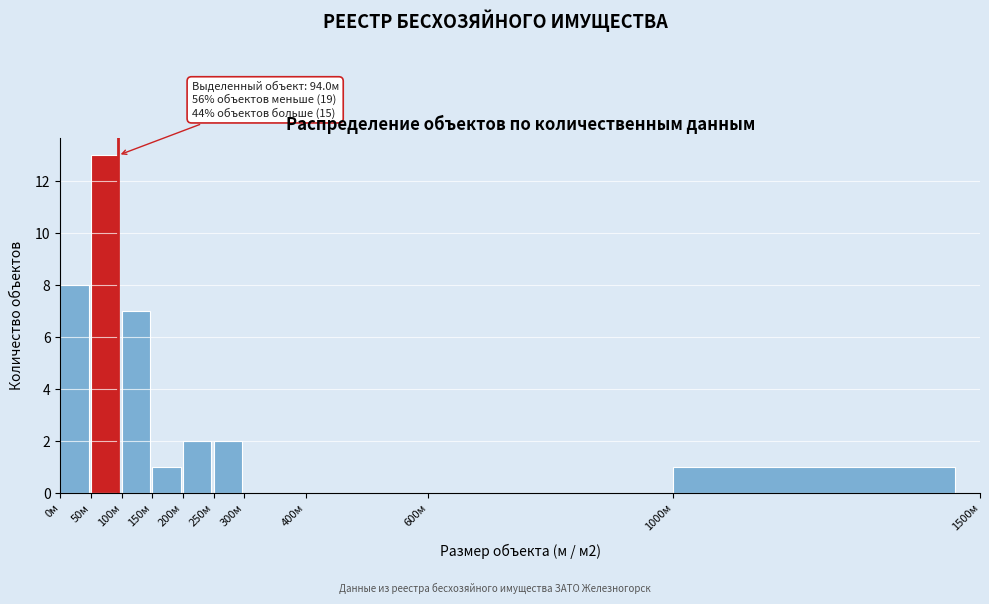

Over which range of the x-axis is the bar tallest?

50 to 100